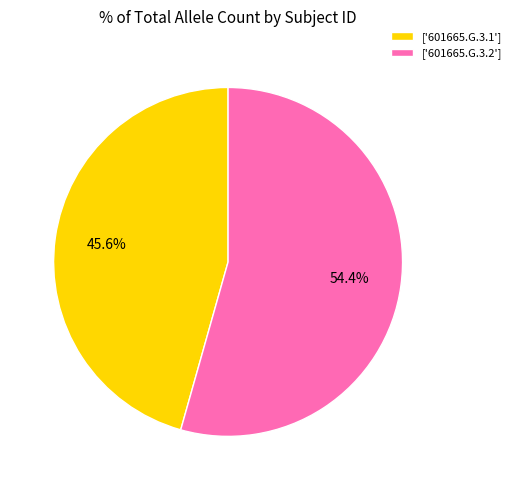

Which has a higher value, ['601665.G.3.2'] or ['601665.G.3.1']?

['601665.G.3.2']